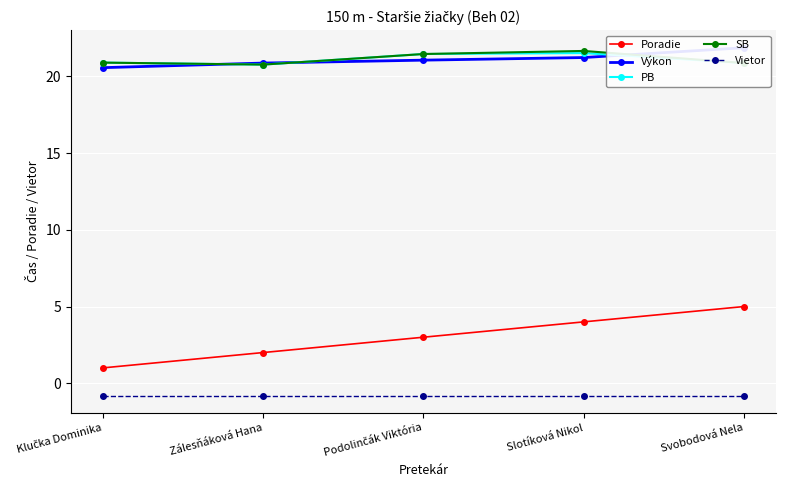

How many lines are shown in the chart?

5